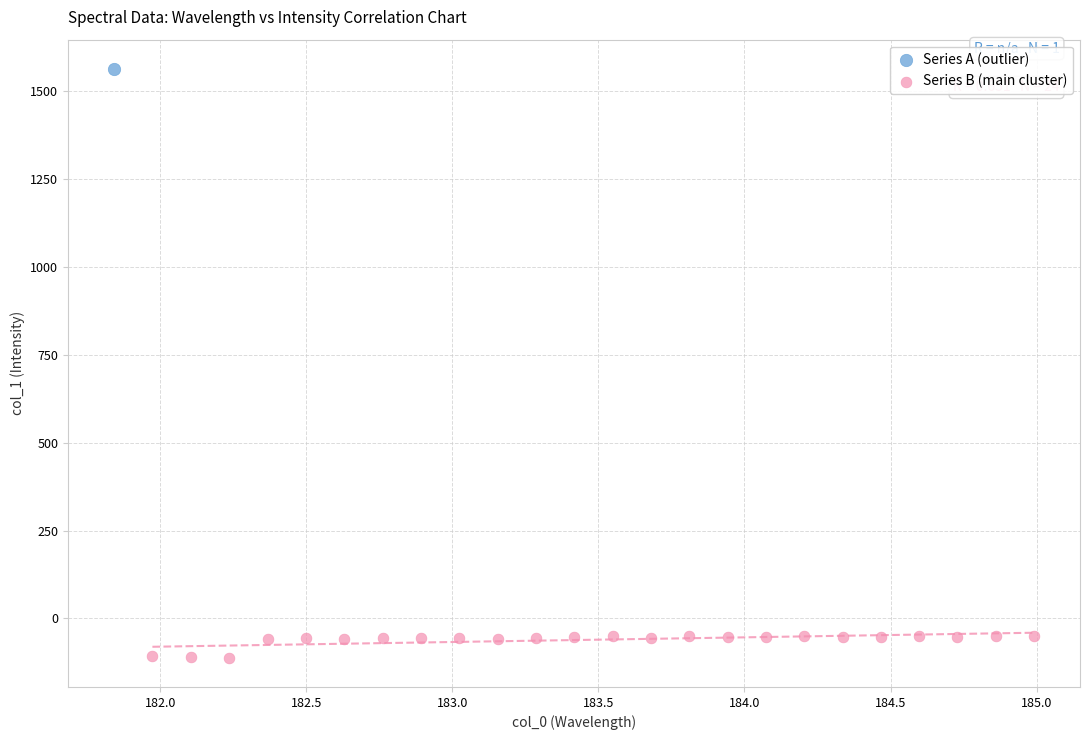

What are all the series names shown in the legend?

Series A (outlier), Series B (main cluster)